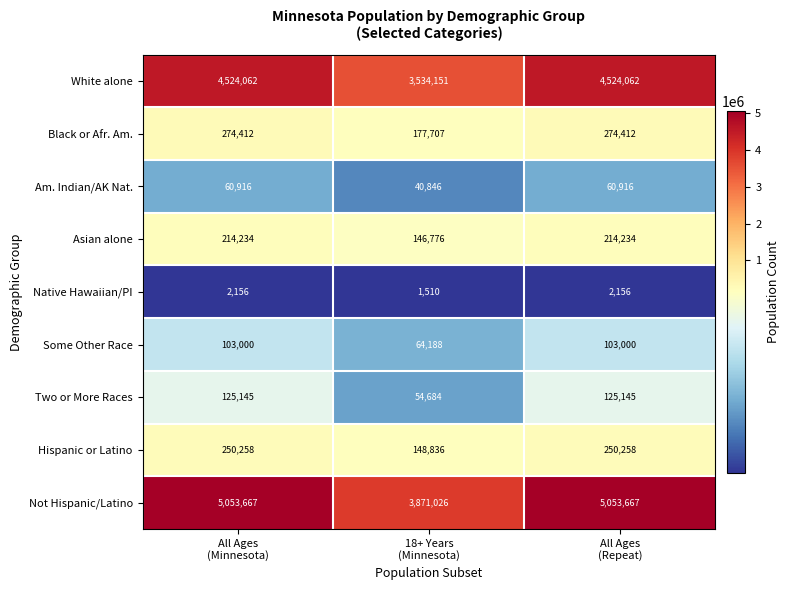

List the series in order of their peak value, lowest first.

Native Hawaiian/PI, Am. Indian/AK Nat., Some Other Race, Two or More Races, Asian alone, Hispanic or Latino, Black or Afr. Am., White alone, Not Hispanic/Latino